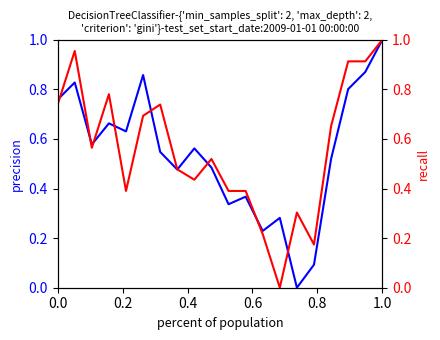

What is the highest value of the col_31_vals series?

1.0